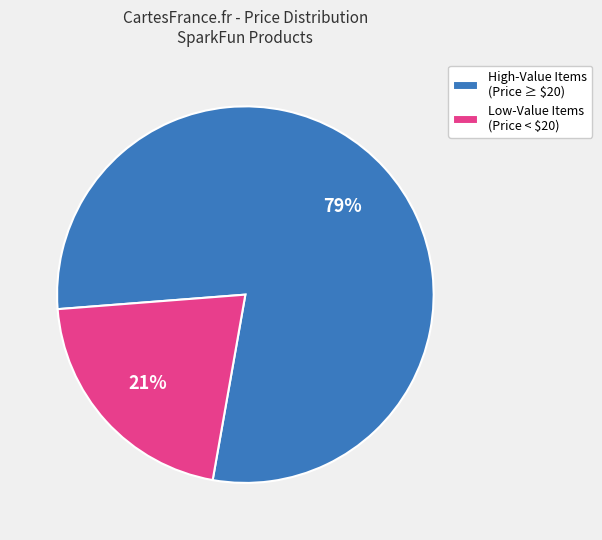

Is there any slice that represents more than half of the pie?

Yes